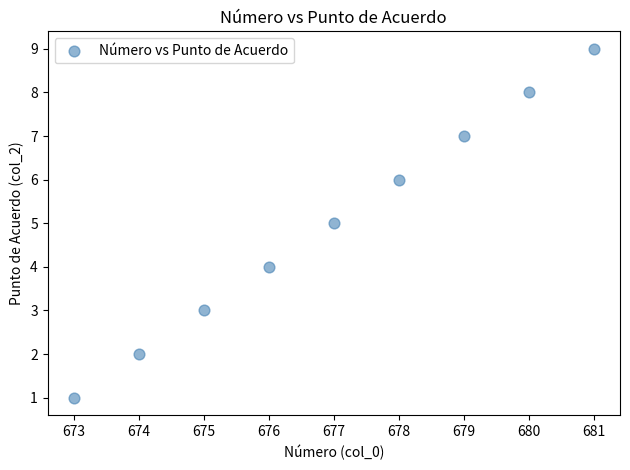

What is the range of Y values (max minus min)?

8